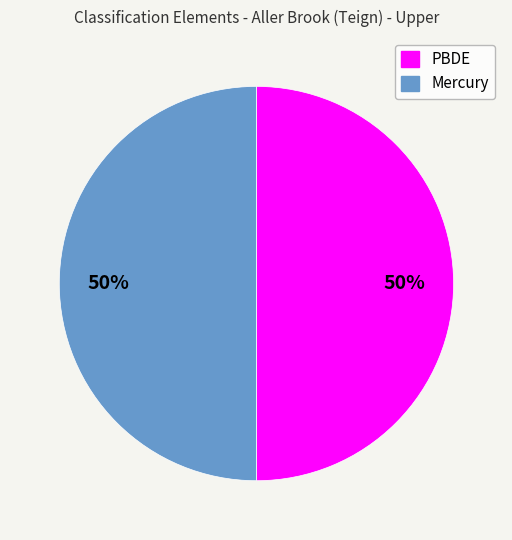

Count the number of slices in the pie.

2